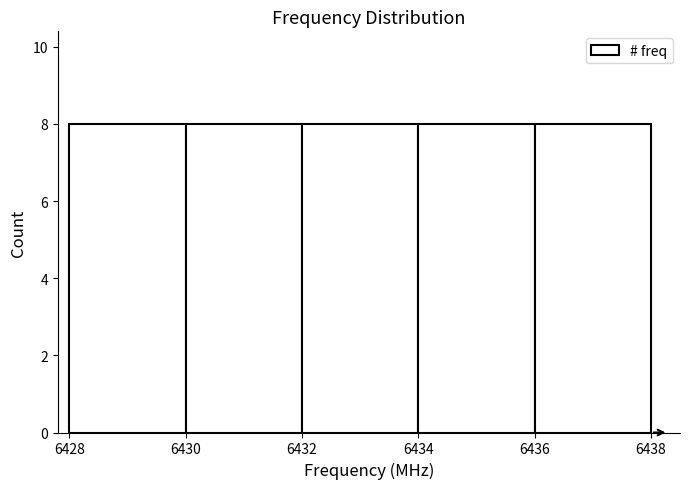

Reading left to right, list every bar in this chart as the range it spans on the x-axis followed by its height. The values are not printed on the chart, so give them approximately, as read against the axis.

6428 to 6430: 8
6430 to 6432: 8
6432 to 6434: 8
6434 to 6436: 8
6436 to 6438: 8